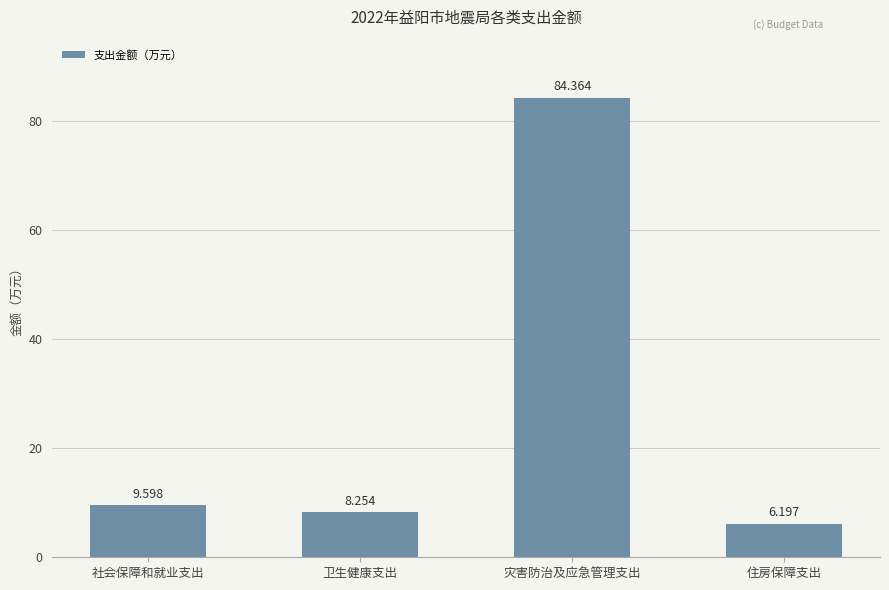

Where does the data first go above 9?

社会保障和就业支出